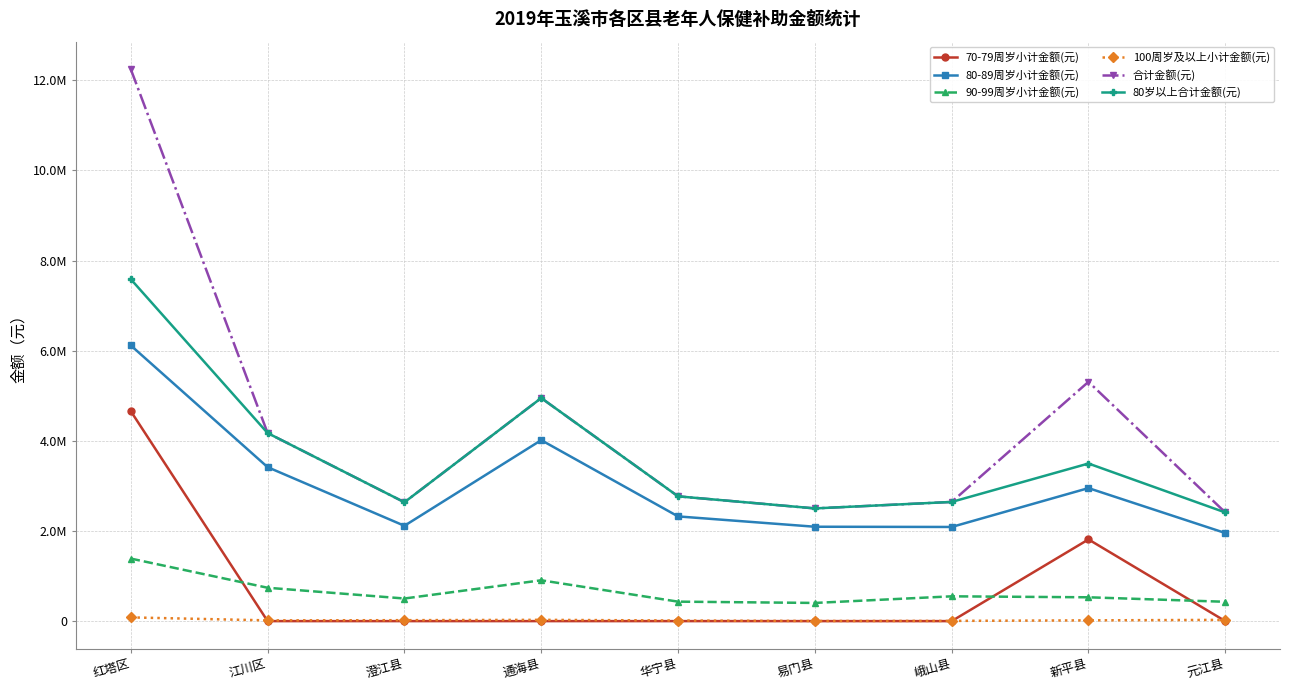

True or false: 合计金额(元) and 90-99周岁小计金额(元) intersect in this chart.

False